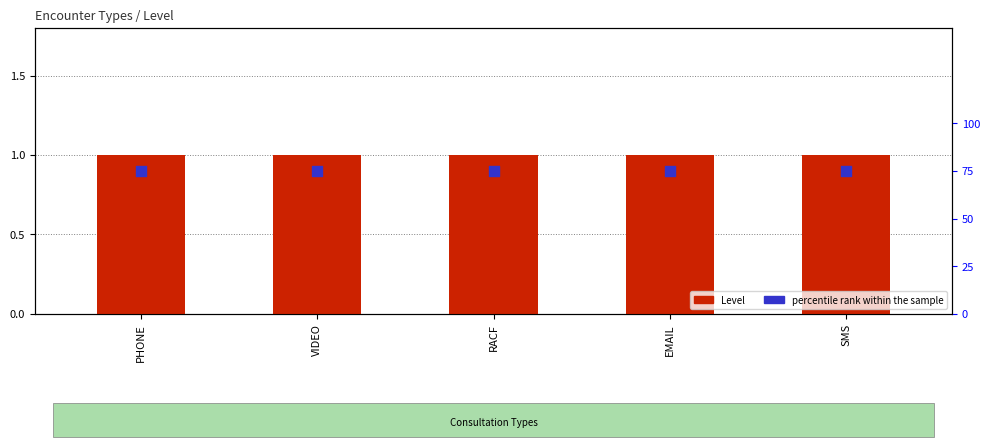

Which series has the largest total across all categories?

percentile rank within the sample